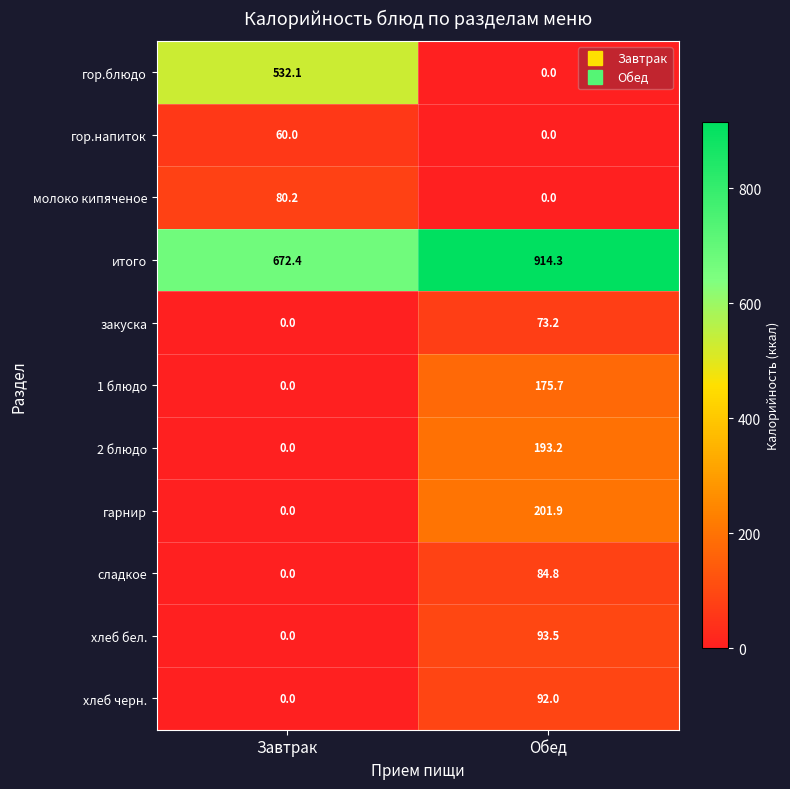

What is the total value across all series at Обед?

1828.6